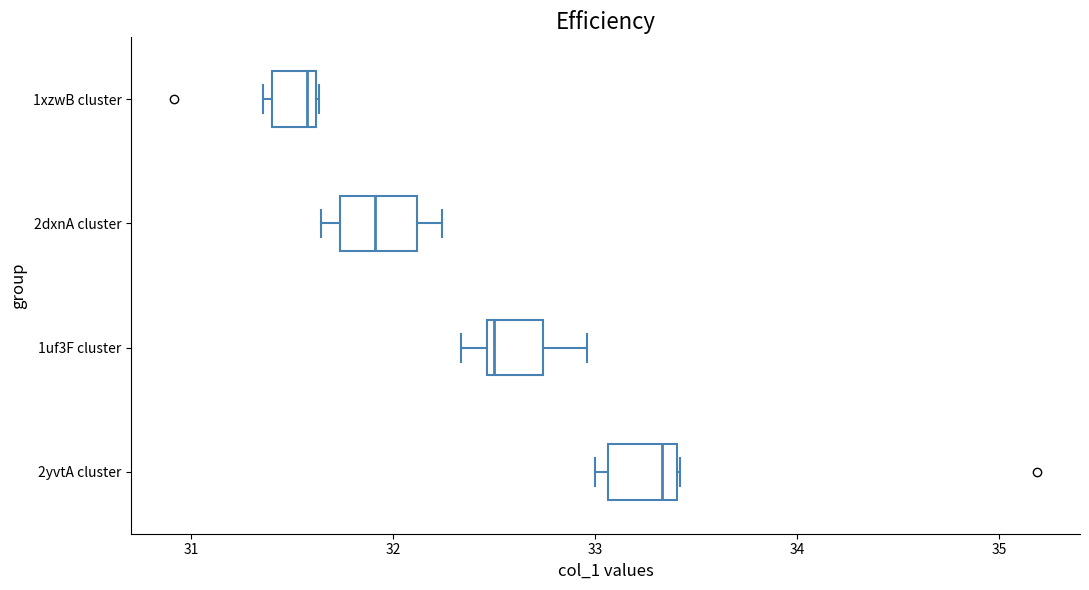

Which box's median line is the furthest to the right?

2yvtA cluster